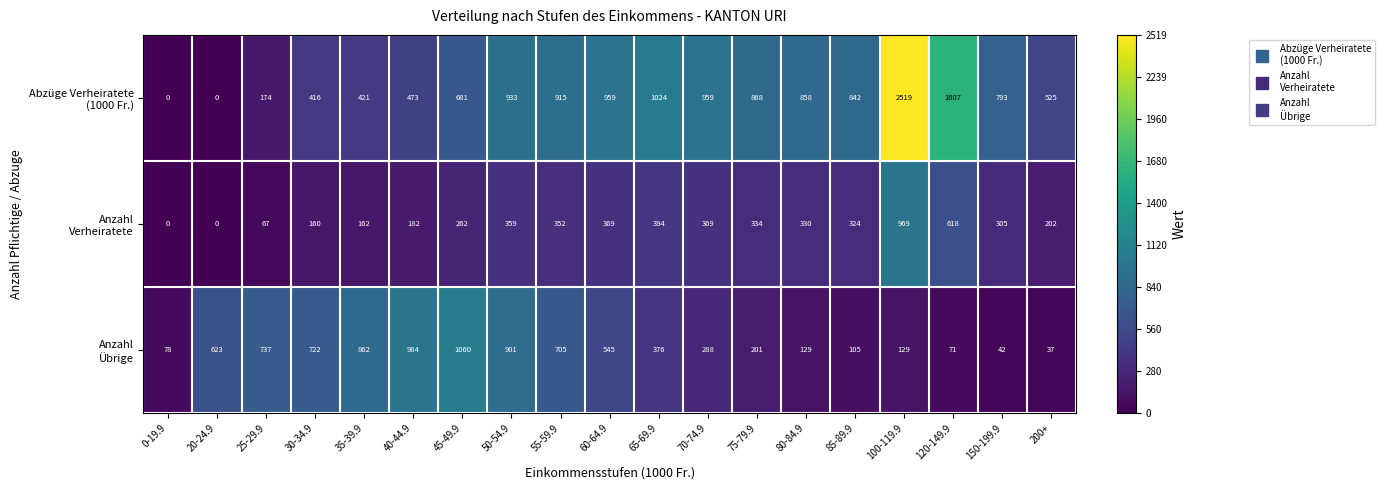

At which category does the chart reach its peak across all series?

100-119.9